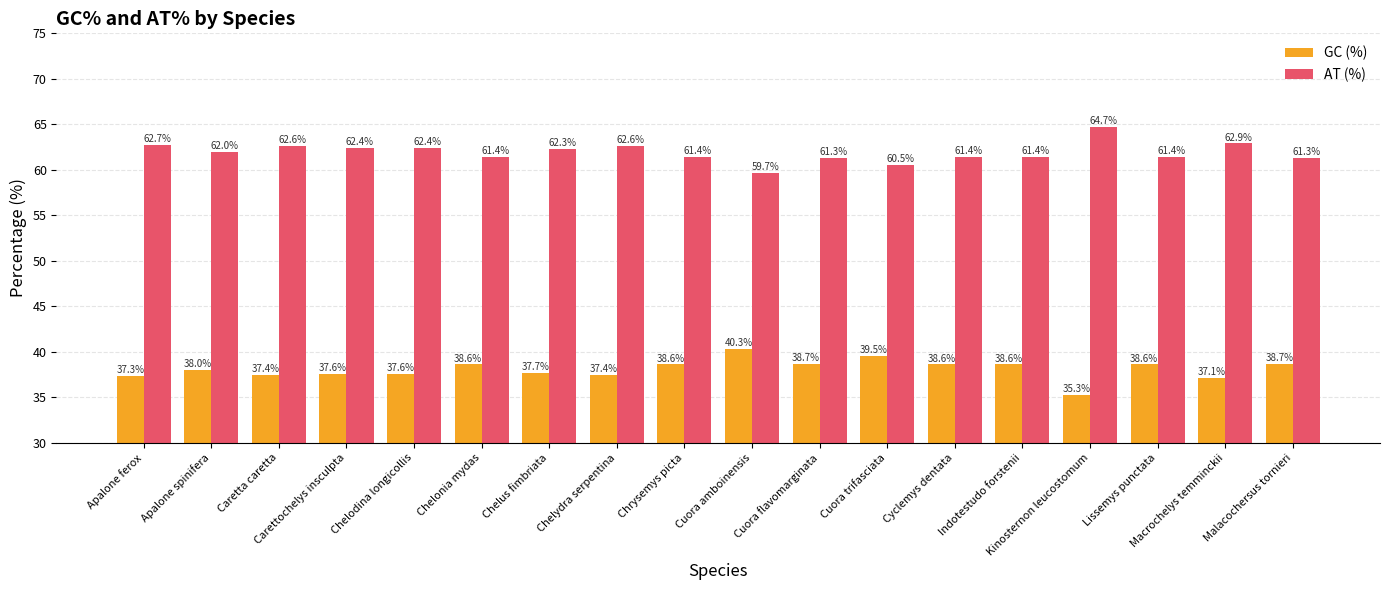

The value of AT (%) at Indotestudo forstenii is 61.4. True or false?

True